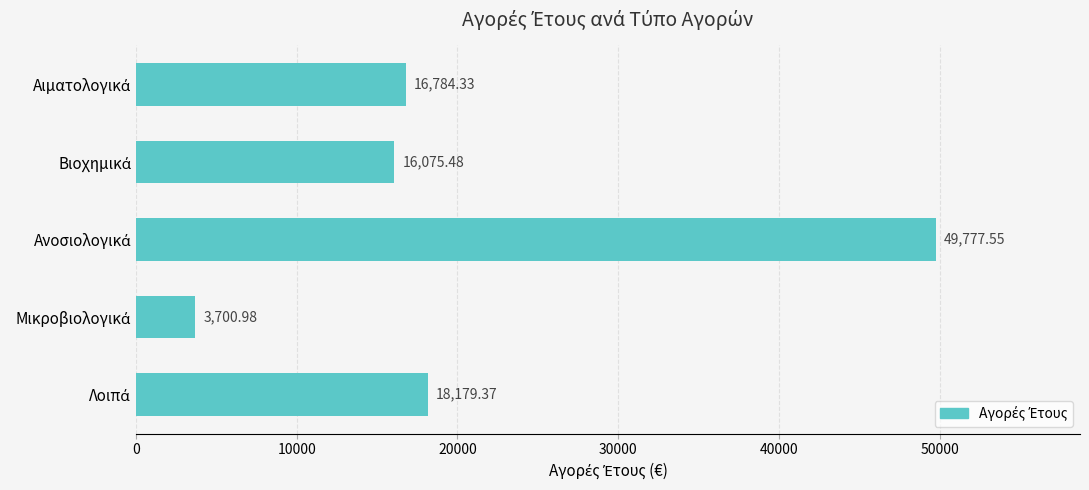

What is the difference between the second highest and minimum values?

14478.4